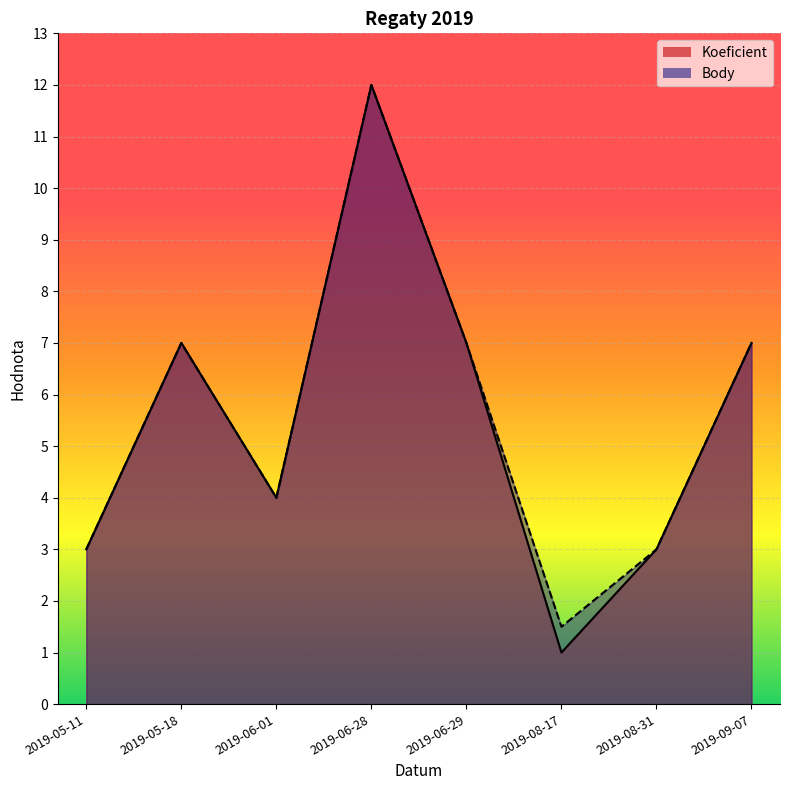

How many series are shown in this chart?

2